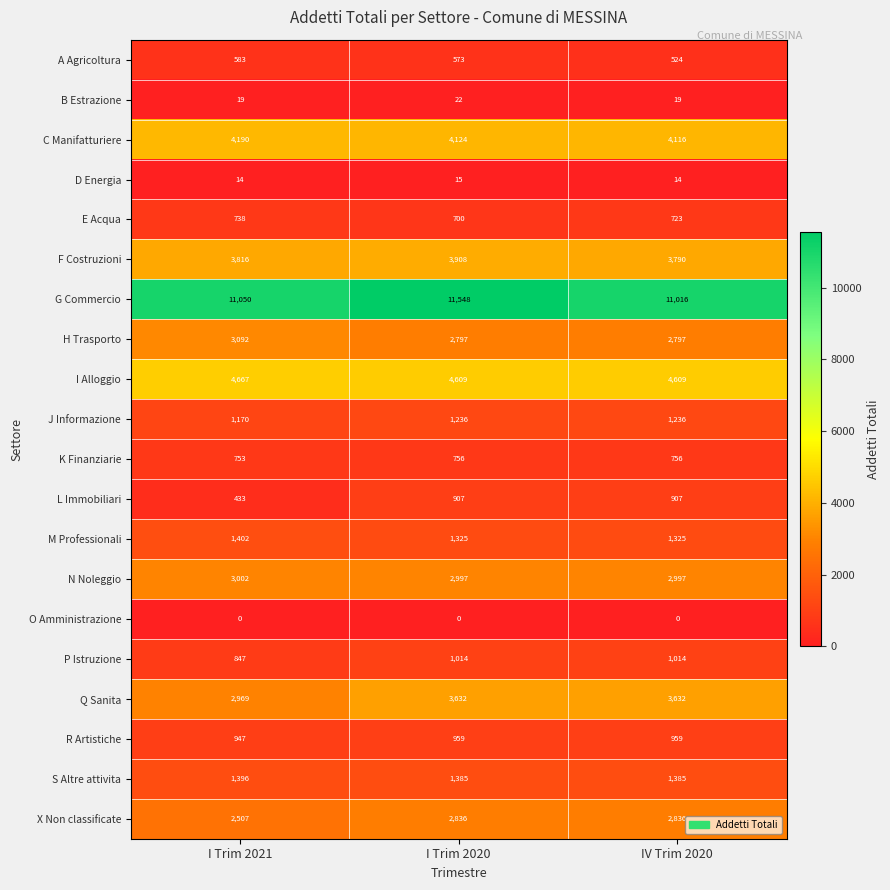

At which category does the chart reach its peak across all series?

I Trim 2020